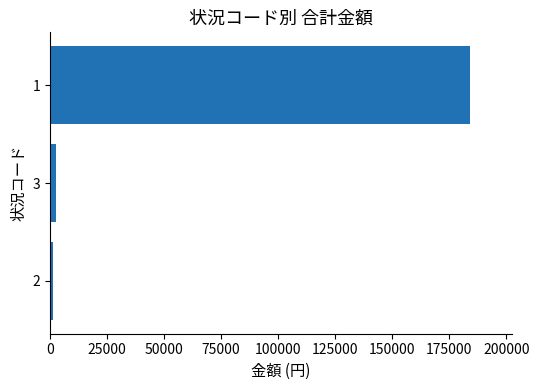

The value at 1 is 183952. True or false?

True